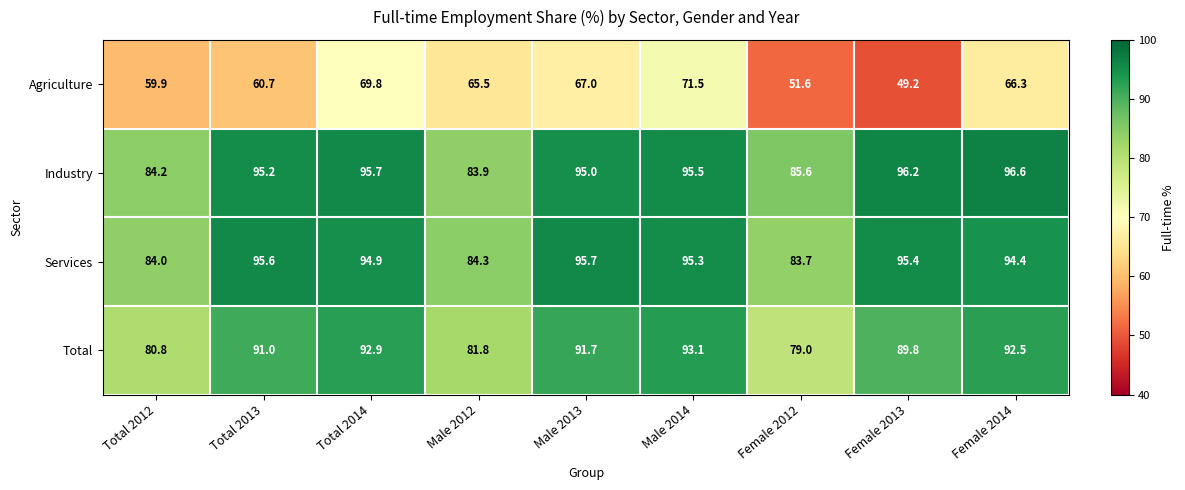

At which label is Total closest to 86?

Female 2013